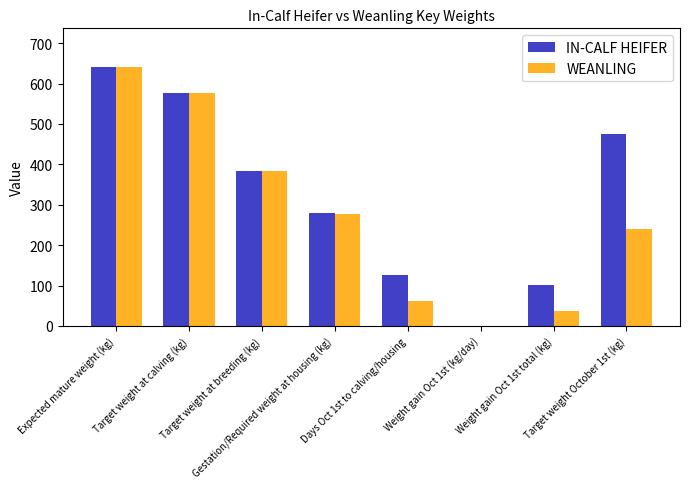

Which label corresponds to the largest value in the chart?

Expected mature weight (kg)